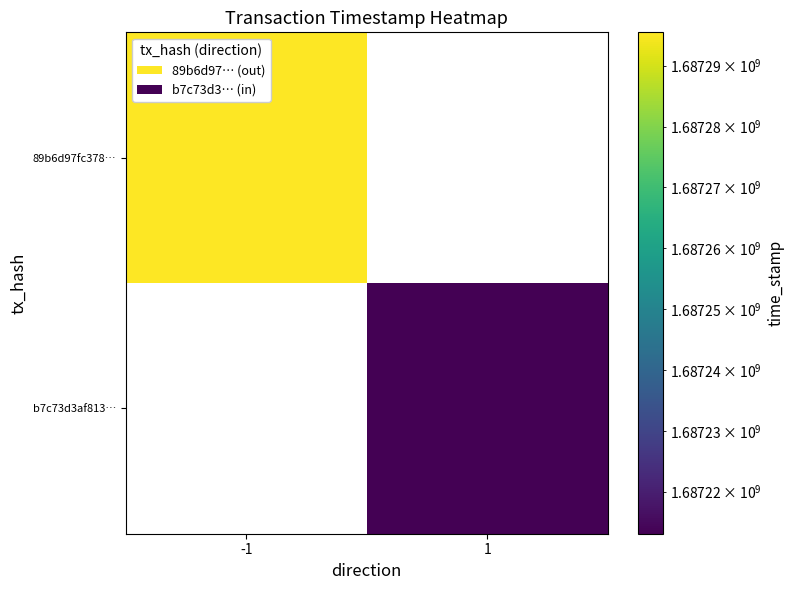

How many distinct data groups are displayed?

2